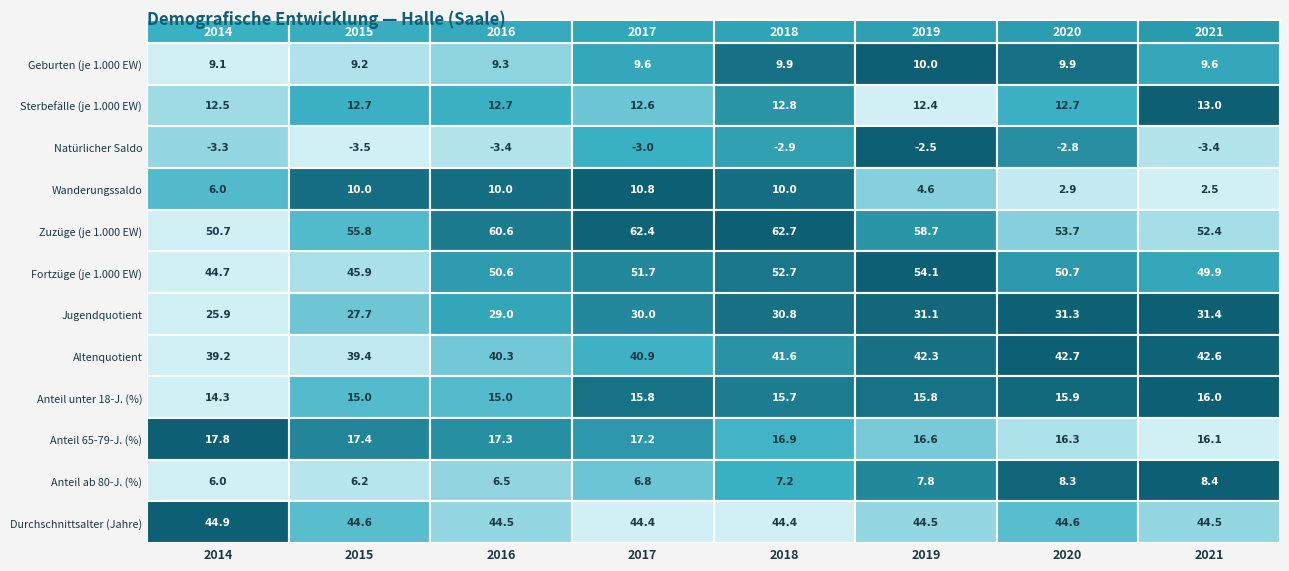

At 4, list the series in order from smallest to largest.

Natürlicher Saldo, Anteil ab 80-J. (%), Geburten (je 1.000 EW), Wanderungssaldo, Sterbefälle (je 1.000 EW), Anteil unter 18-J. (%), Anteil 65-79-J. (%), Jugendquotient, Altenquotient, Durchschnittsalter (Jahre), Fortzüge (je 1.000 EW), Zuzüge (je 1.000 EW)